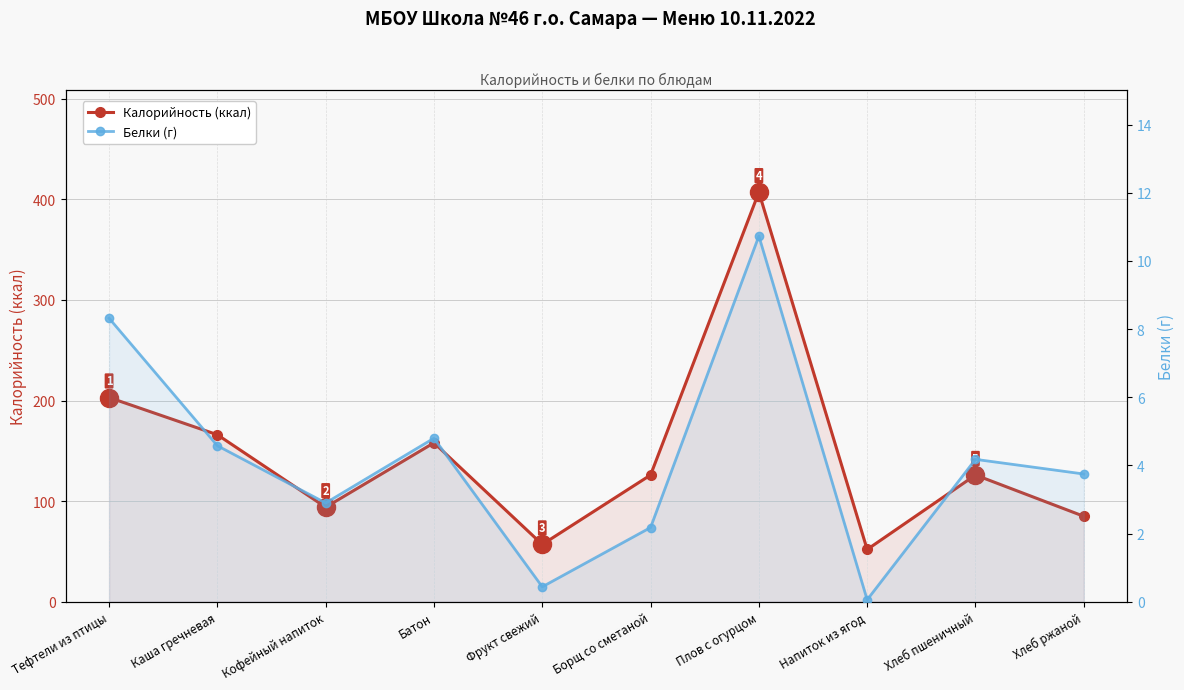

What is the label of the 3rd point from the right?

Напиток из ягод